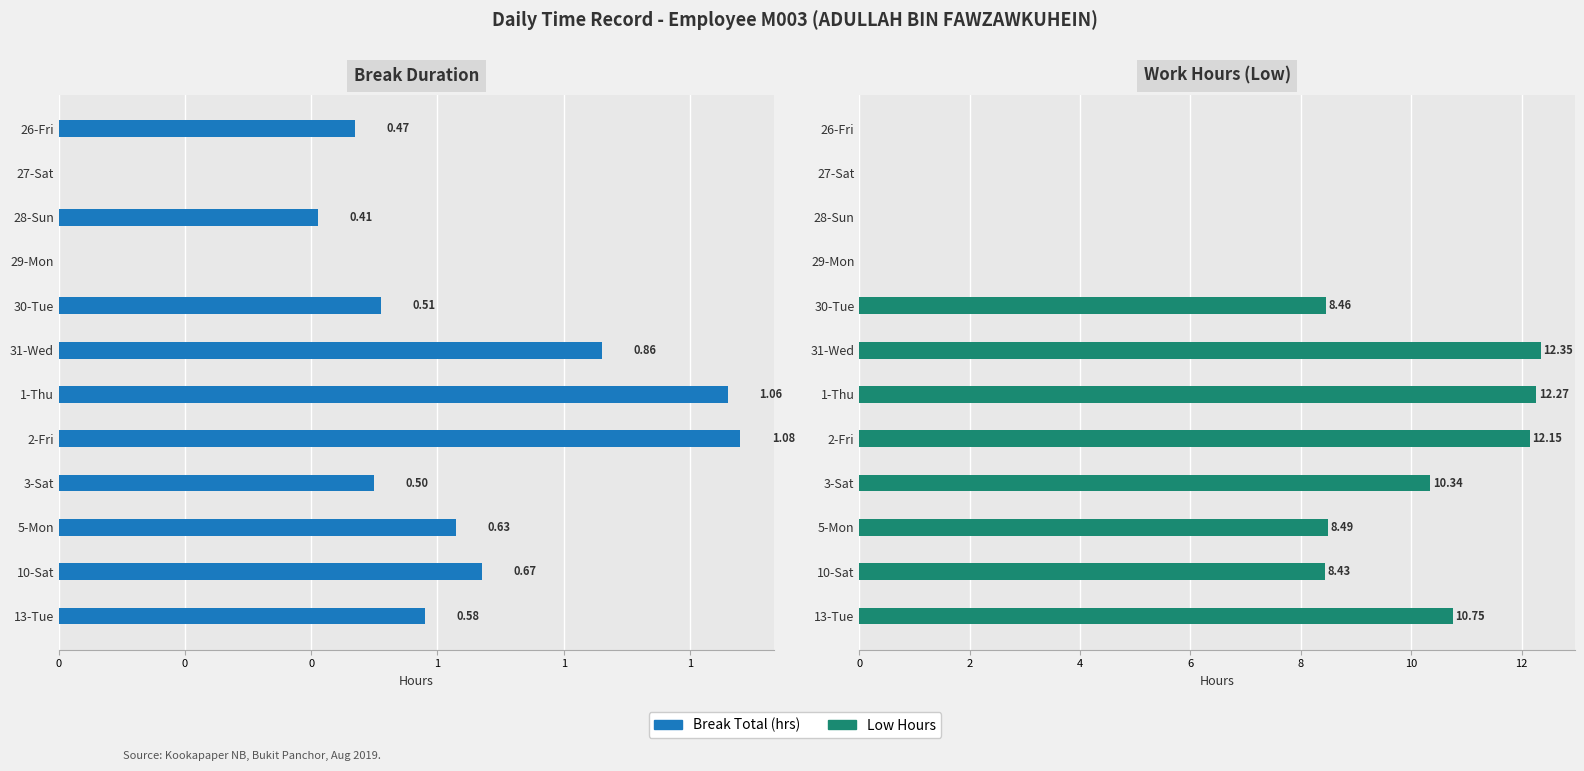

Which has a higher value, 0 or 1?

1